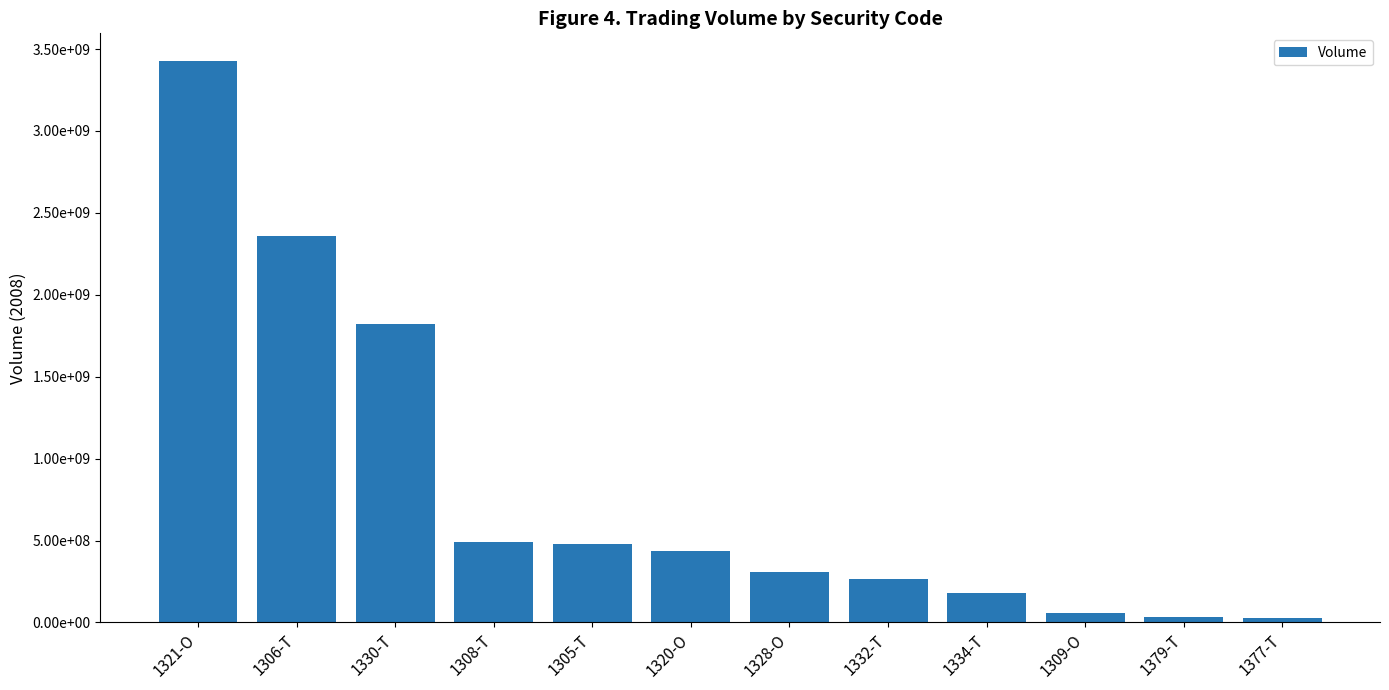

True or false: the data shows 437623000 at 1320-O.

True